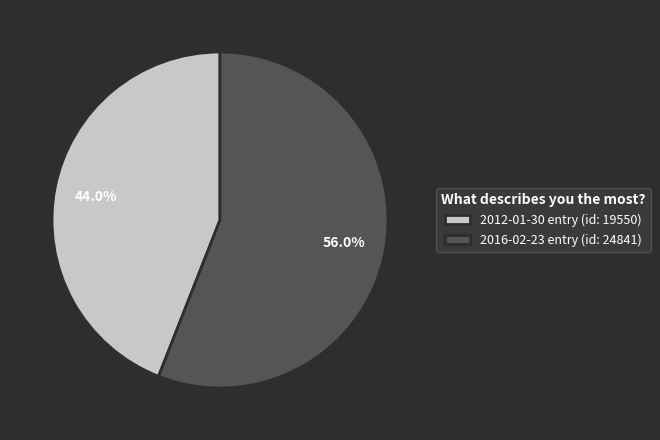

Is it true that 2012-01-30 is 51% of the pie?

False